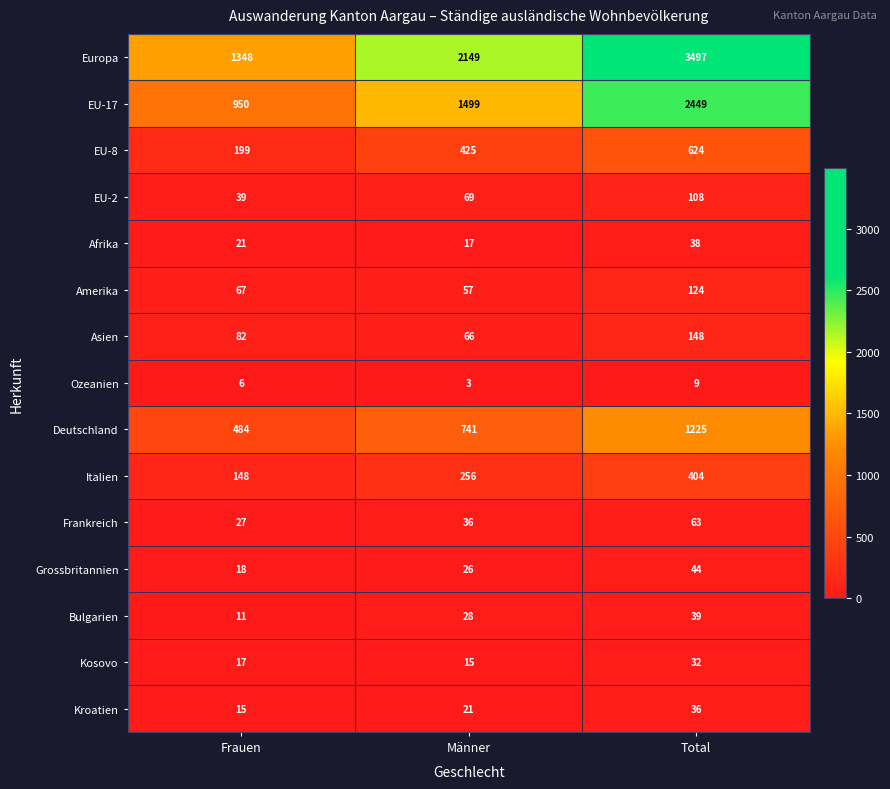

Rank the series by their maximum value, from lowest to highest.

Ozeanien, Kosovo, Kroatien, Afrika, Bulgarien, Grossbritannien, Frankreich, EU-2, Amerika, Asien, Italien, EU-8, Deutschland, EU-17, Europa